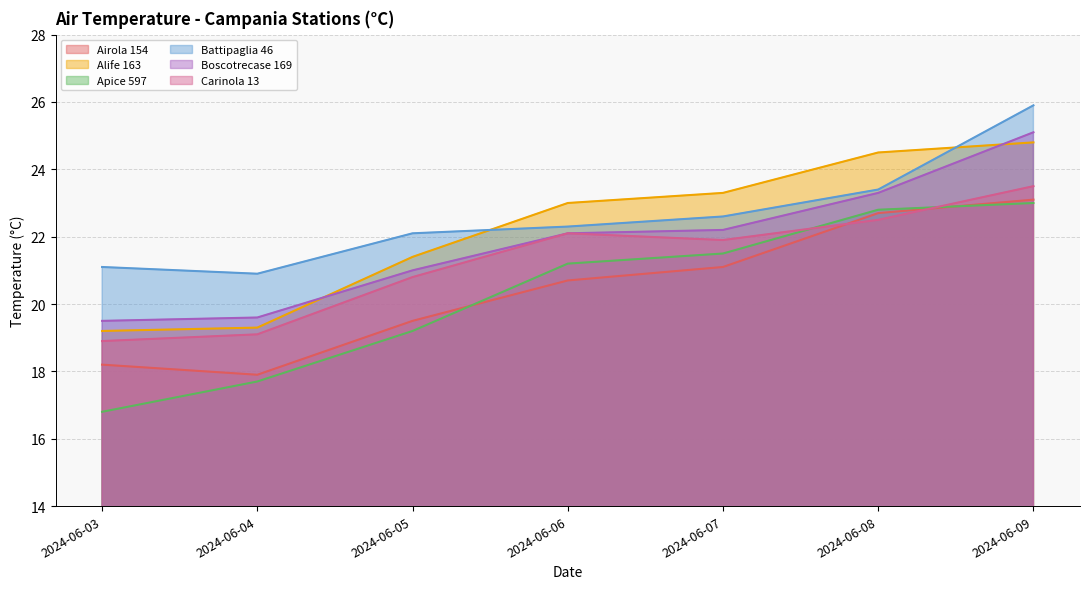

At which label does Battipaglia 46 first exceed 22?

2024-06-05